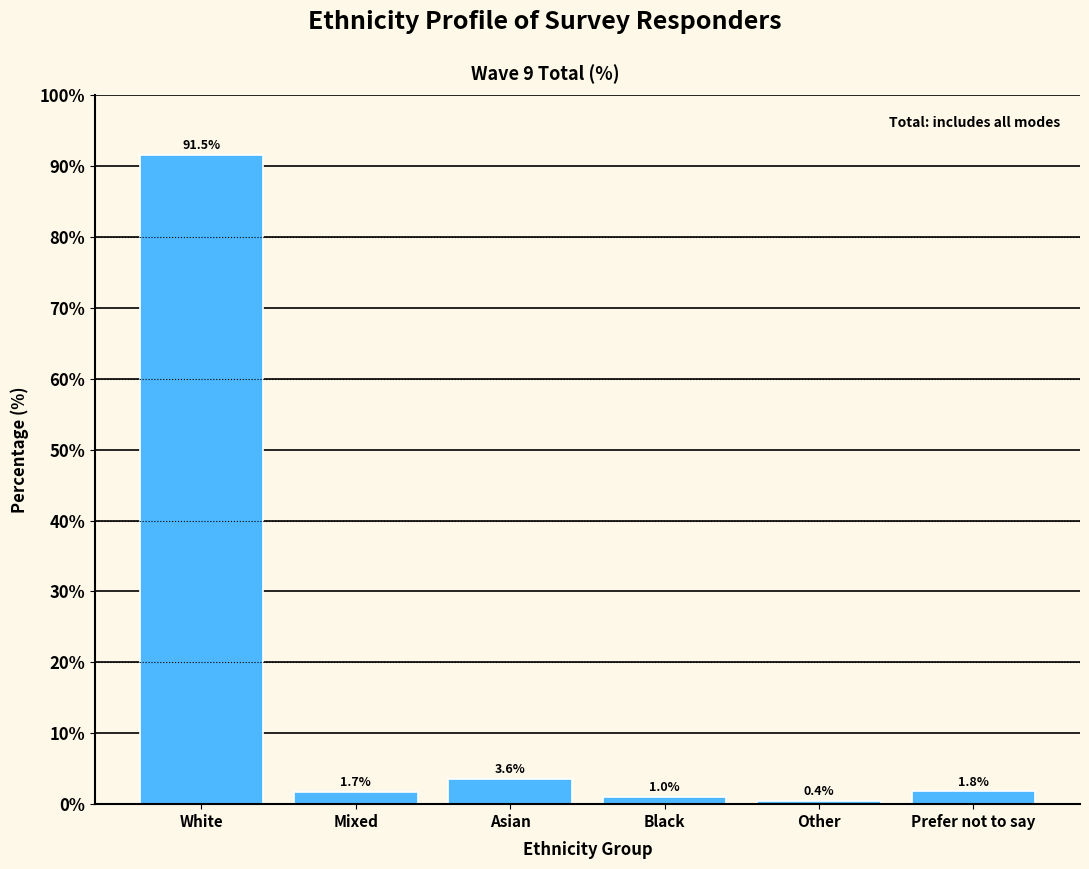

Reading right to left, what are all the values shown in this chart?

1.8	0.4	1.0	3.6	1.7	91.5